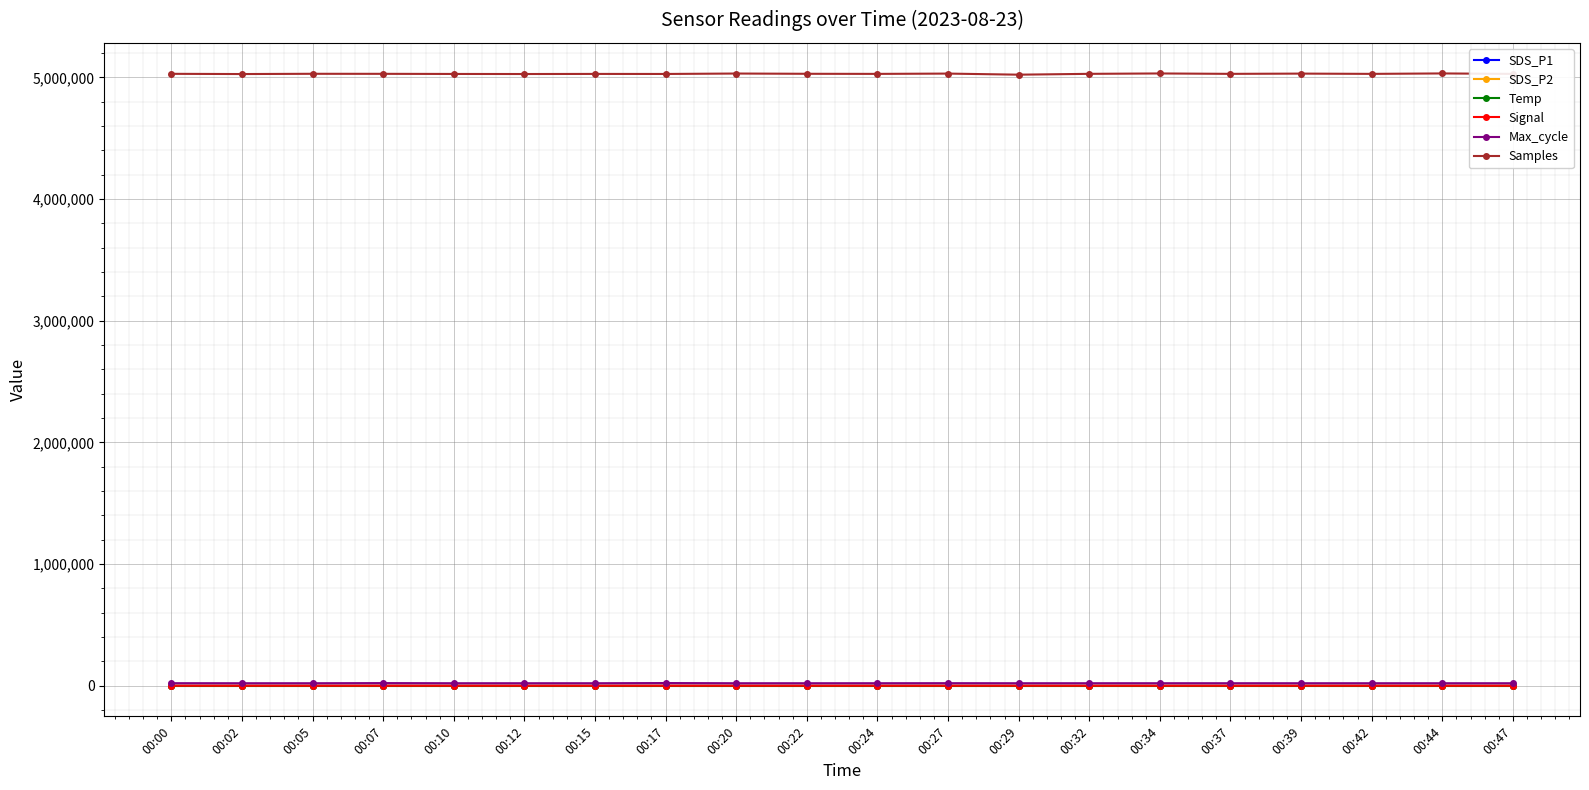

Which series has the widest spread of values?

Samples